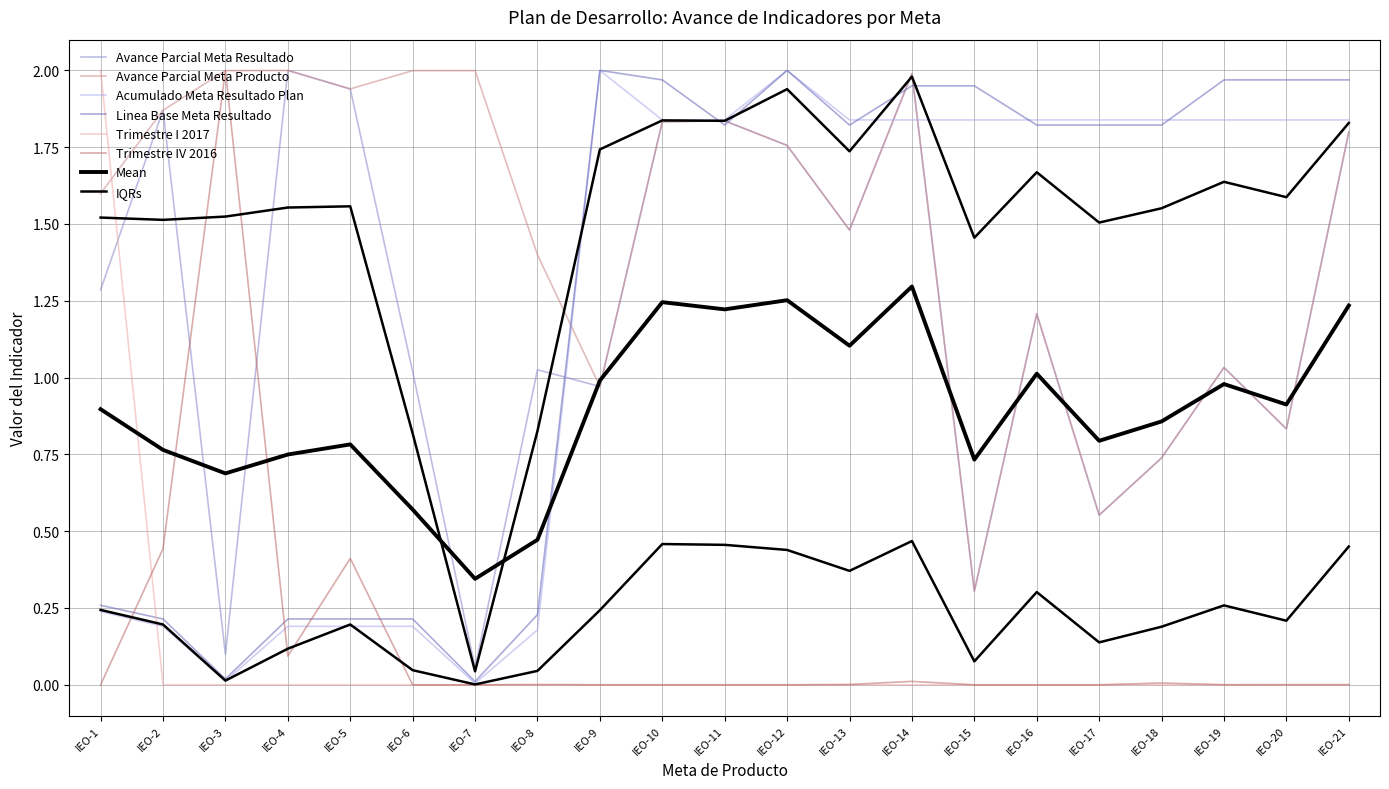

The value of Acumulado Meta Resultado Plan at IEO-20 is 1.8. True or false?

True